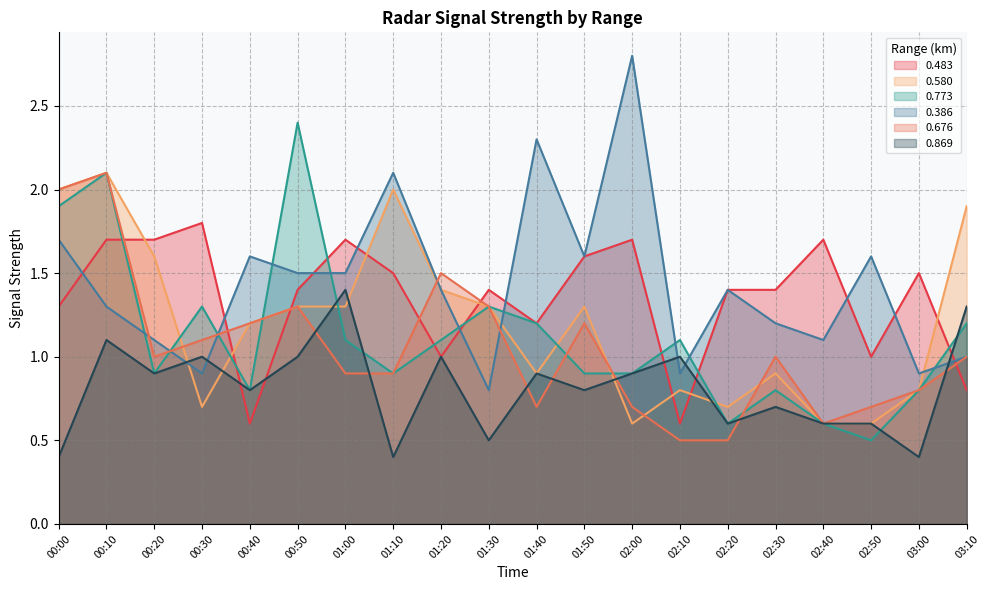

What is the average value of the 0.483 series?

1.4